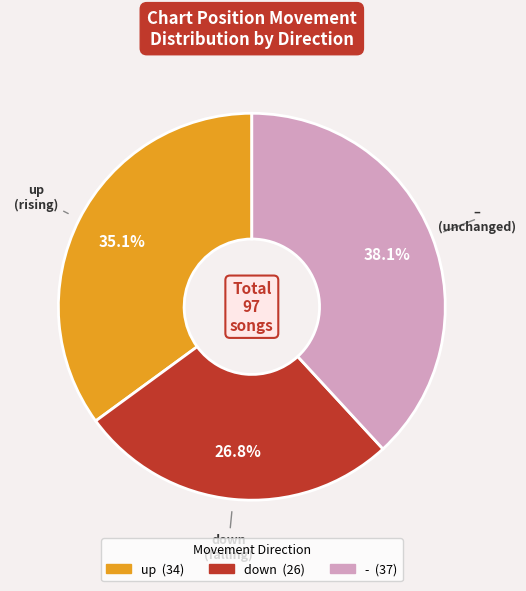

What percentage is the up slice, to the nearest percent?

35%